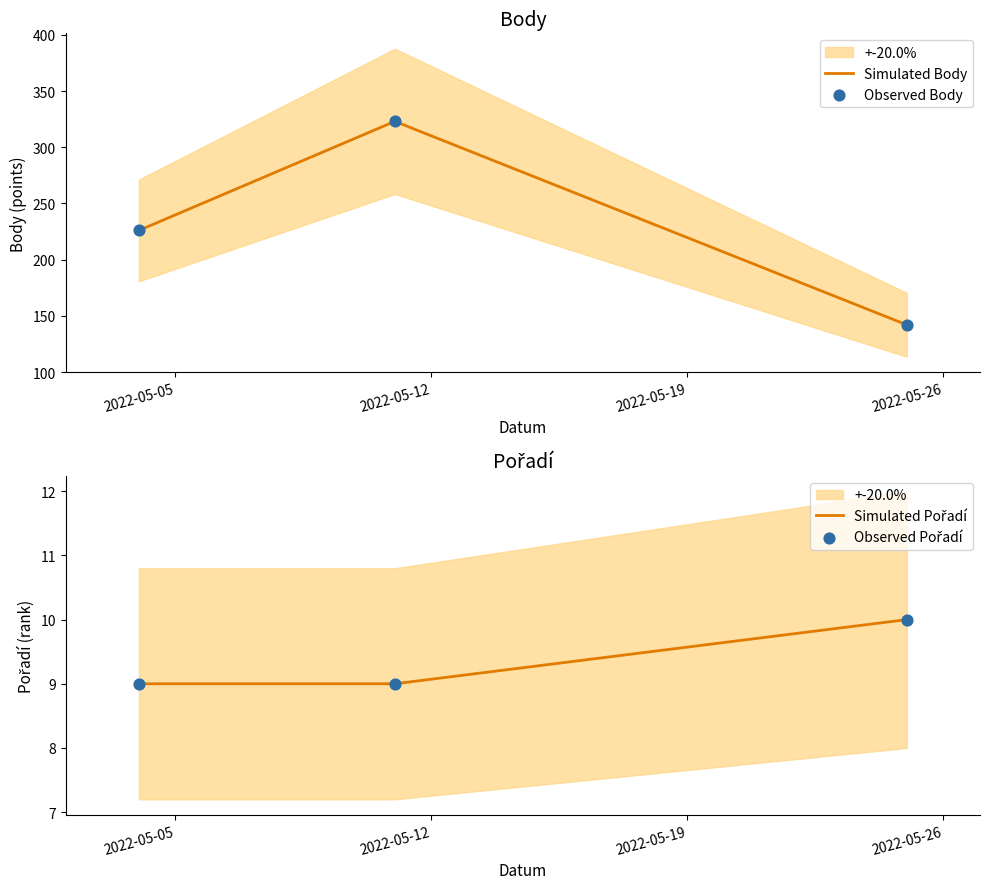

Which series contains the highest Y value?

Simulated Body